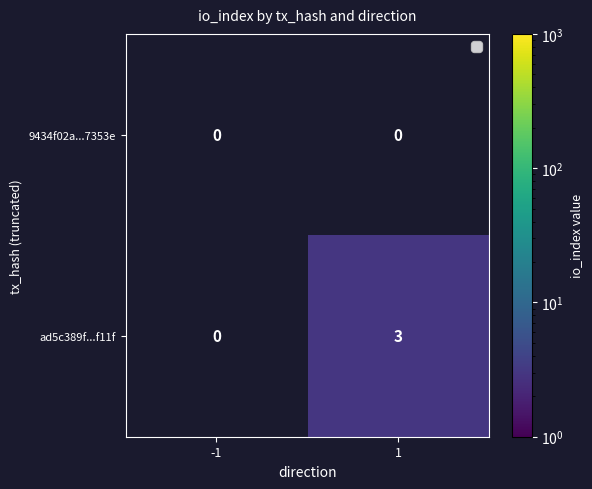

Is it true that ad5c389f...f11f equals 2 at 1?

False